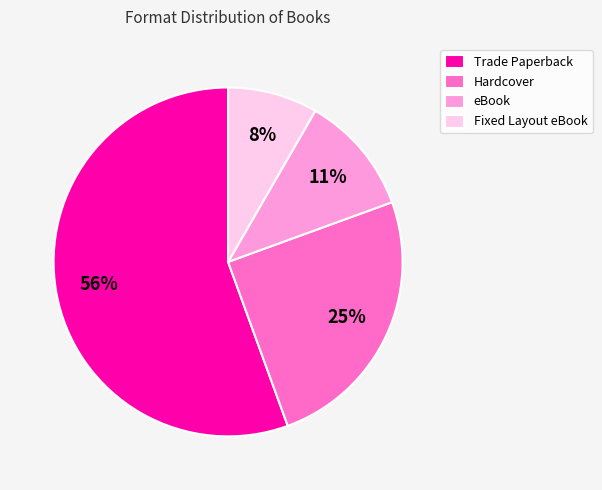

Which category accounts for the majority?

Trade Paperback